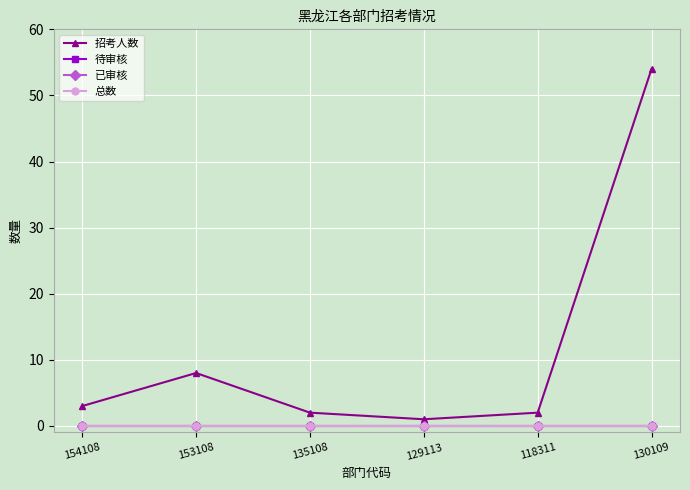

True or false: 待审核 has more than 1 interior local peaks.

False